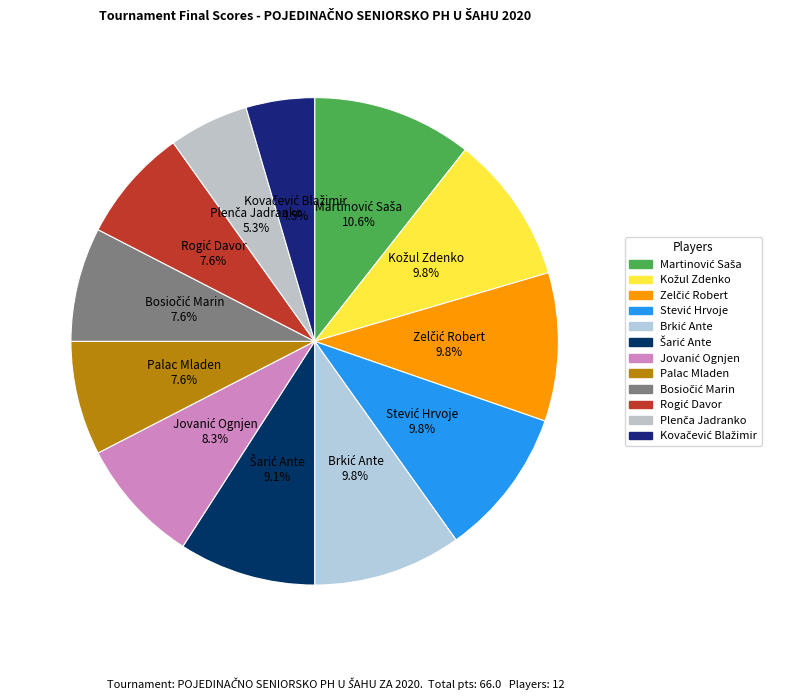

Is there any slice that represents more than half of the pie?

No